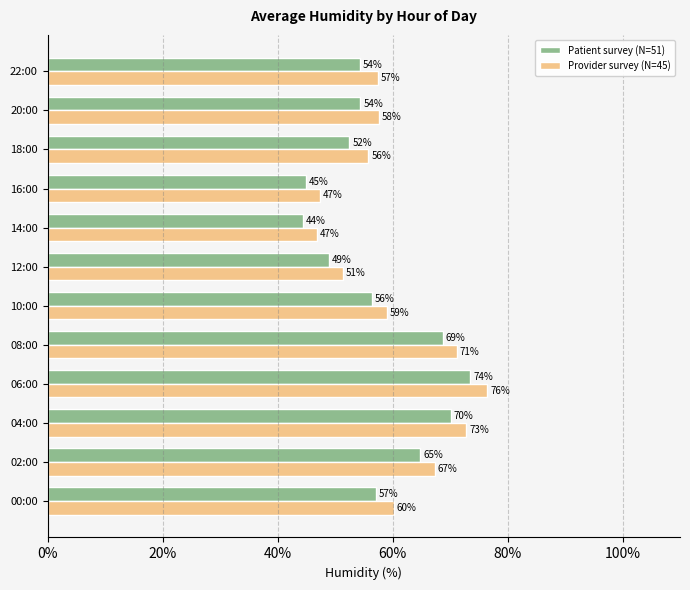

At how many categories does at least one series exceed 64?

4